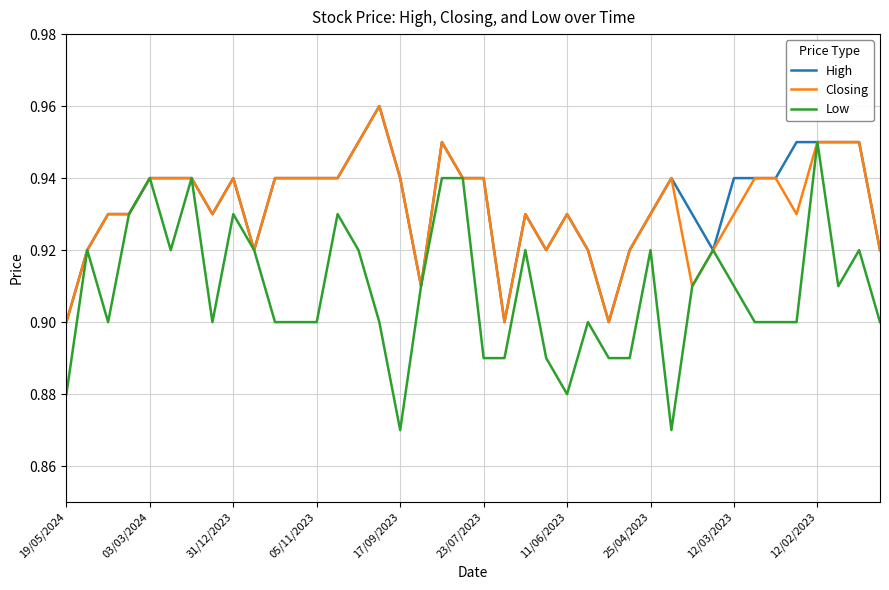

At how many categories does at least one series exceed 0?

40